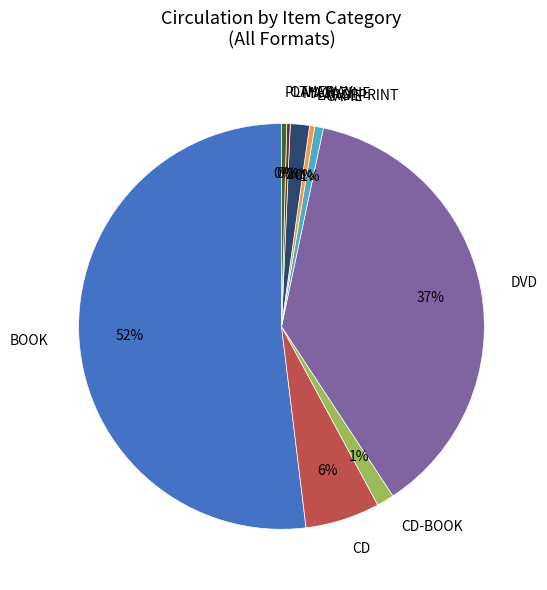

Combined, do CD and MAGAZINE account for over 50%?

No